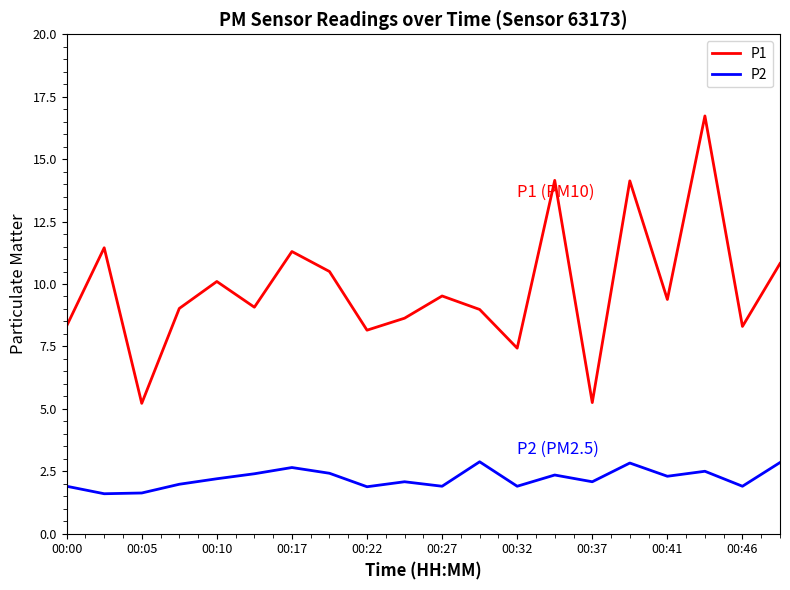

Which series has the largest total across all categories?

P1